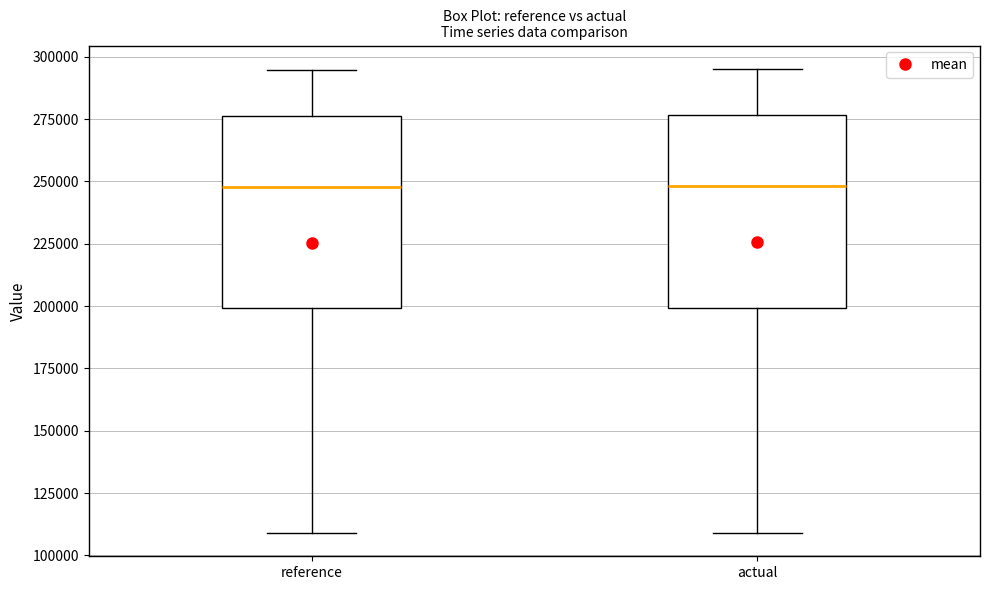

Where is the upper edge of the box for actual on the y-axis? The values are not printed on the chart, so give them approximately, as read against the axis.

275000